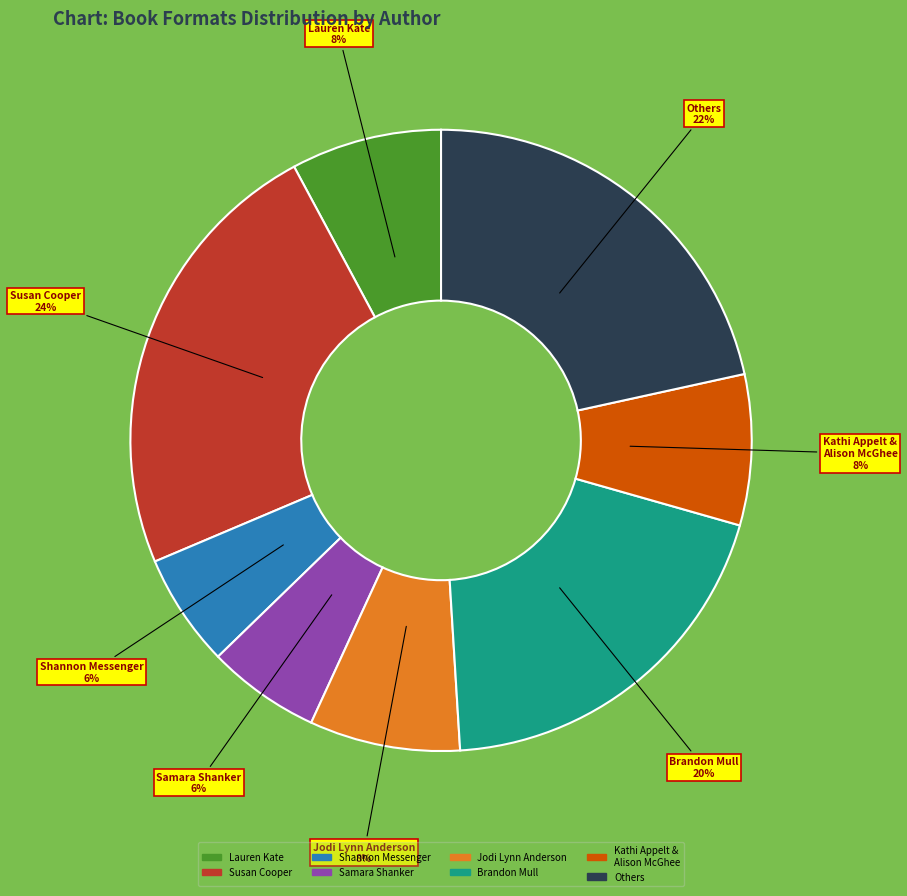

Does any single category account for the majority?

No